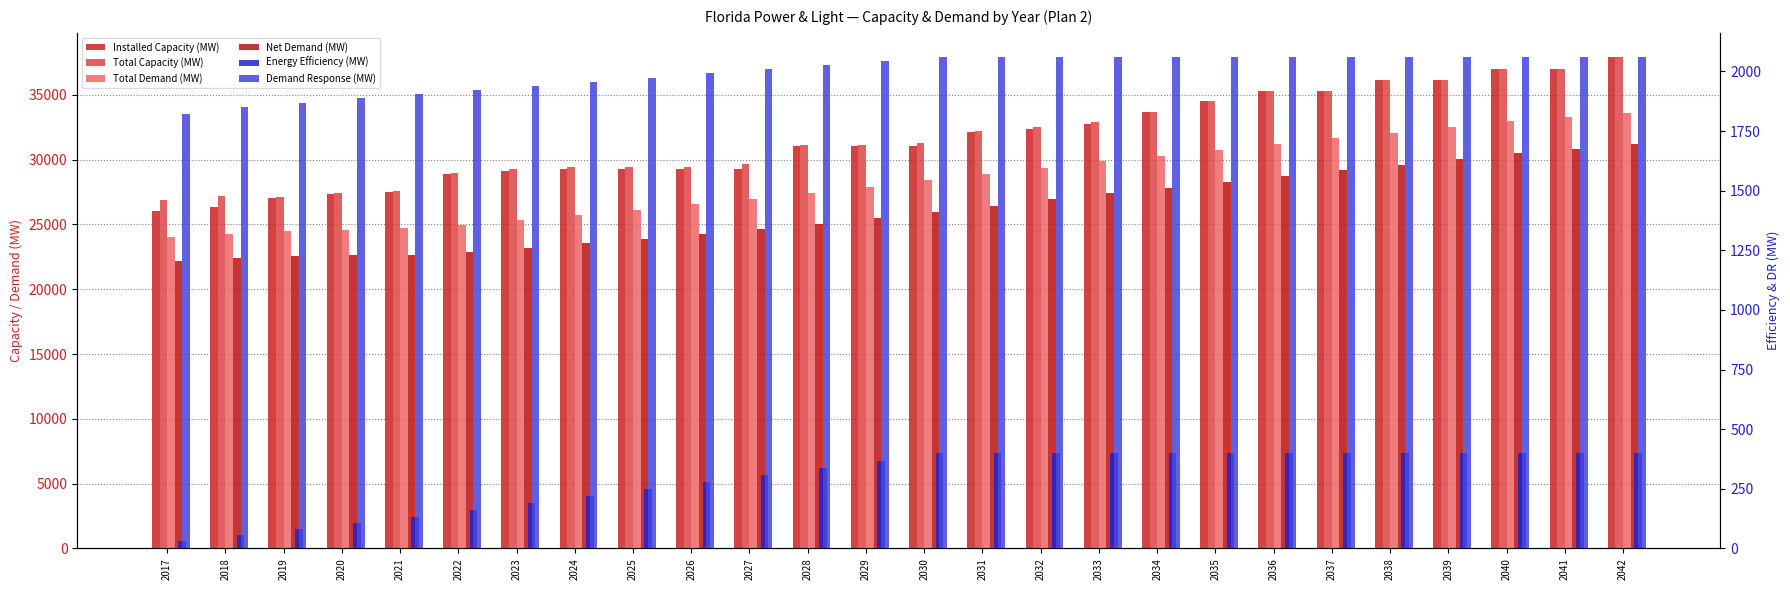

What is the maximum value for Net Demand (MW)?

31174.9